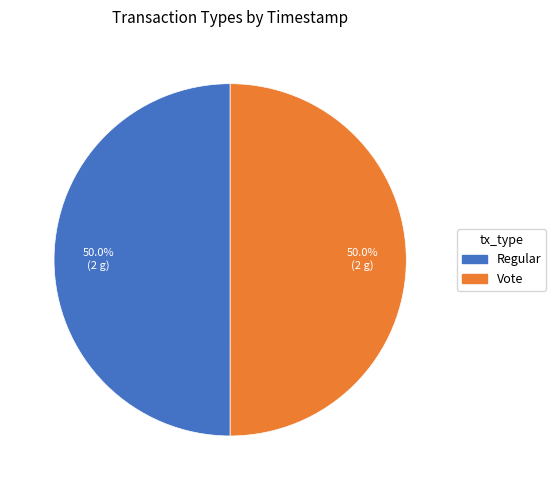

To the nearest percent, what percentage of the pie is Vote?

50%